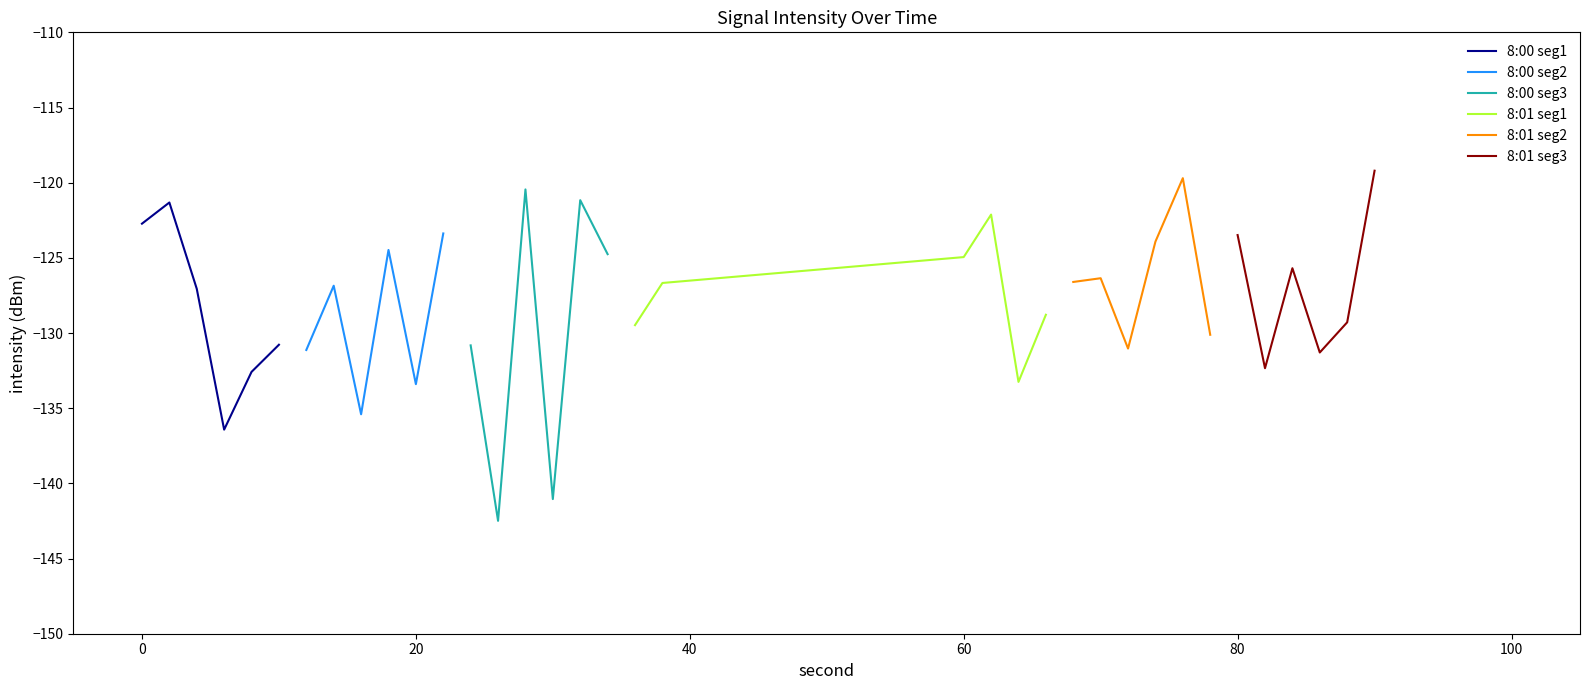

After their last crossing, which series has the higher values: 8:01 seg3 or 8:01 seg1?

8:01 seg3